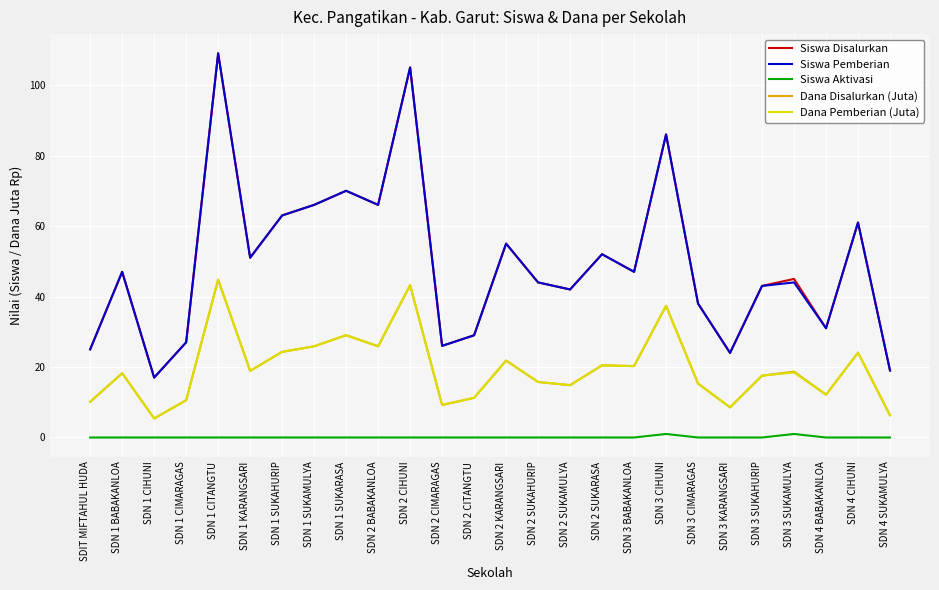

True or false: Dana Disalurkan (Juta) and Siswa Aktivasi intersect in this chart.

False